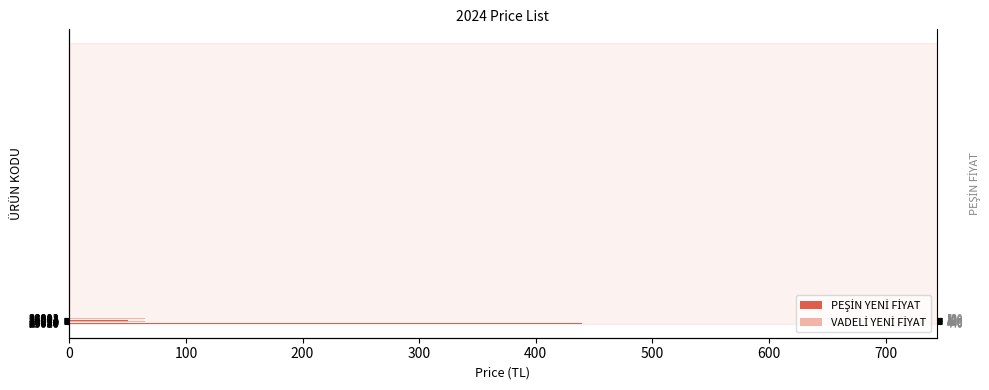

What is the maximum value for PEŞİN YENİ FİYAT?

440